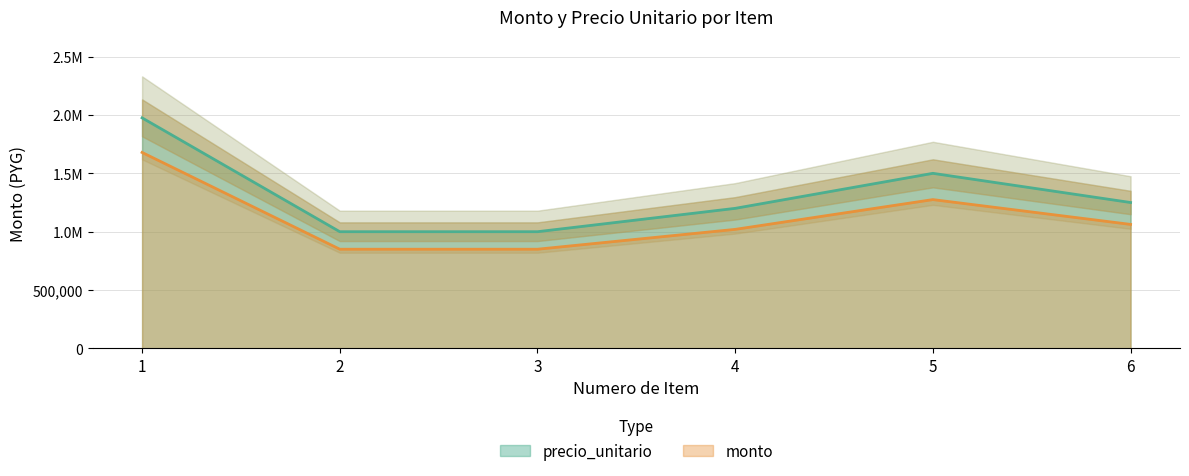

Reading left to right, transcribe all the data shown in this chart.

precio_unitario: 1=1975000	2=1000000	3=1000000	4=1200000	5=1500000	6=1250000
monto: 1=1678750	2=850000	3=850000	4=1020000	5=1275000	6=1062500